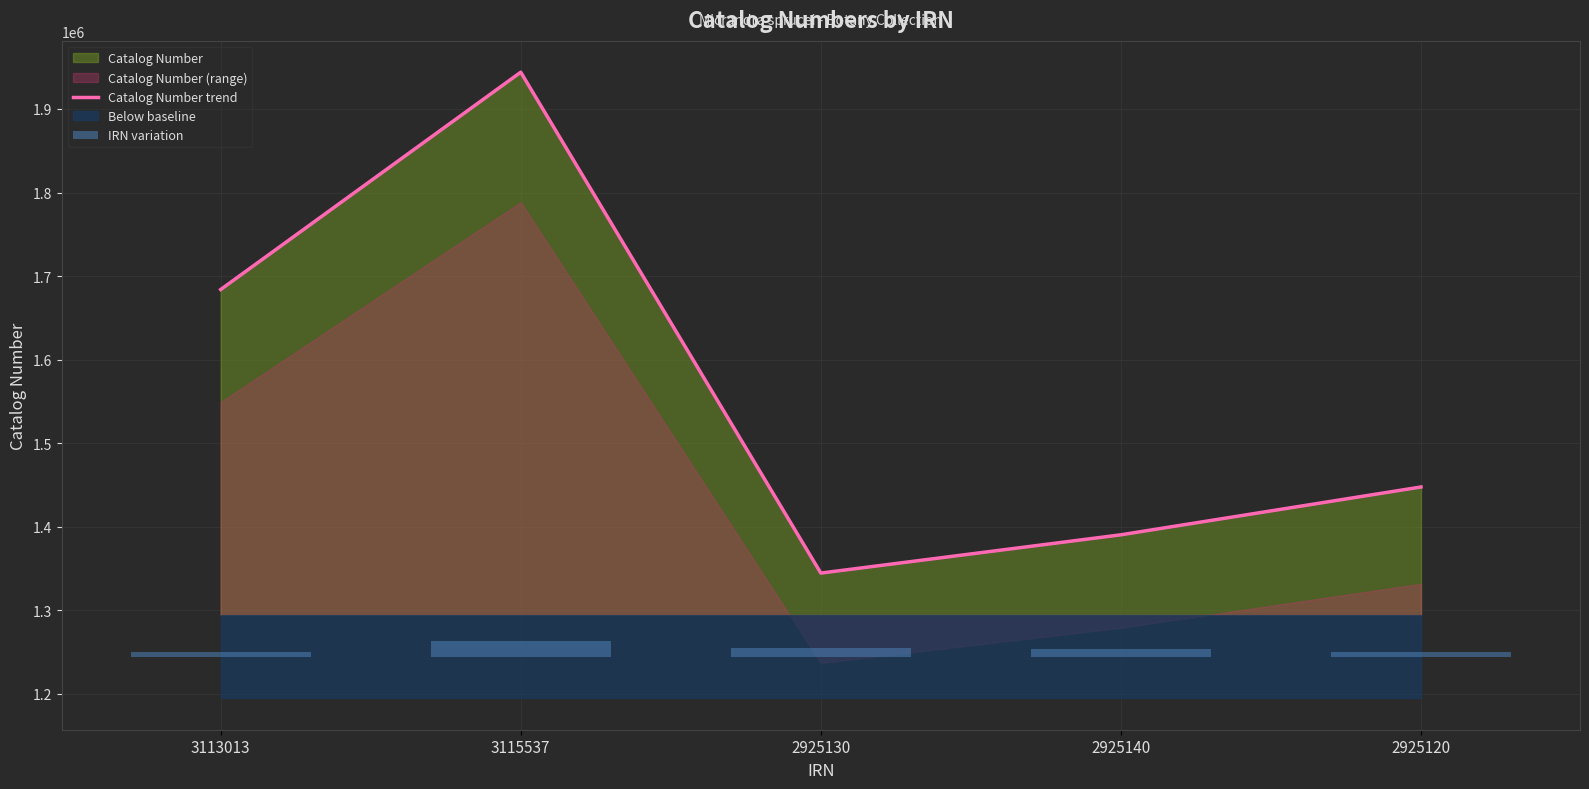

At which label does IRN variation reach its peak?

3115537